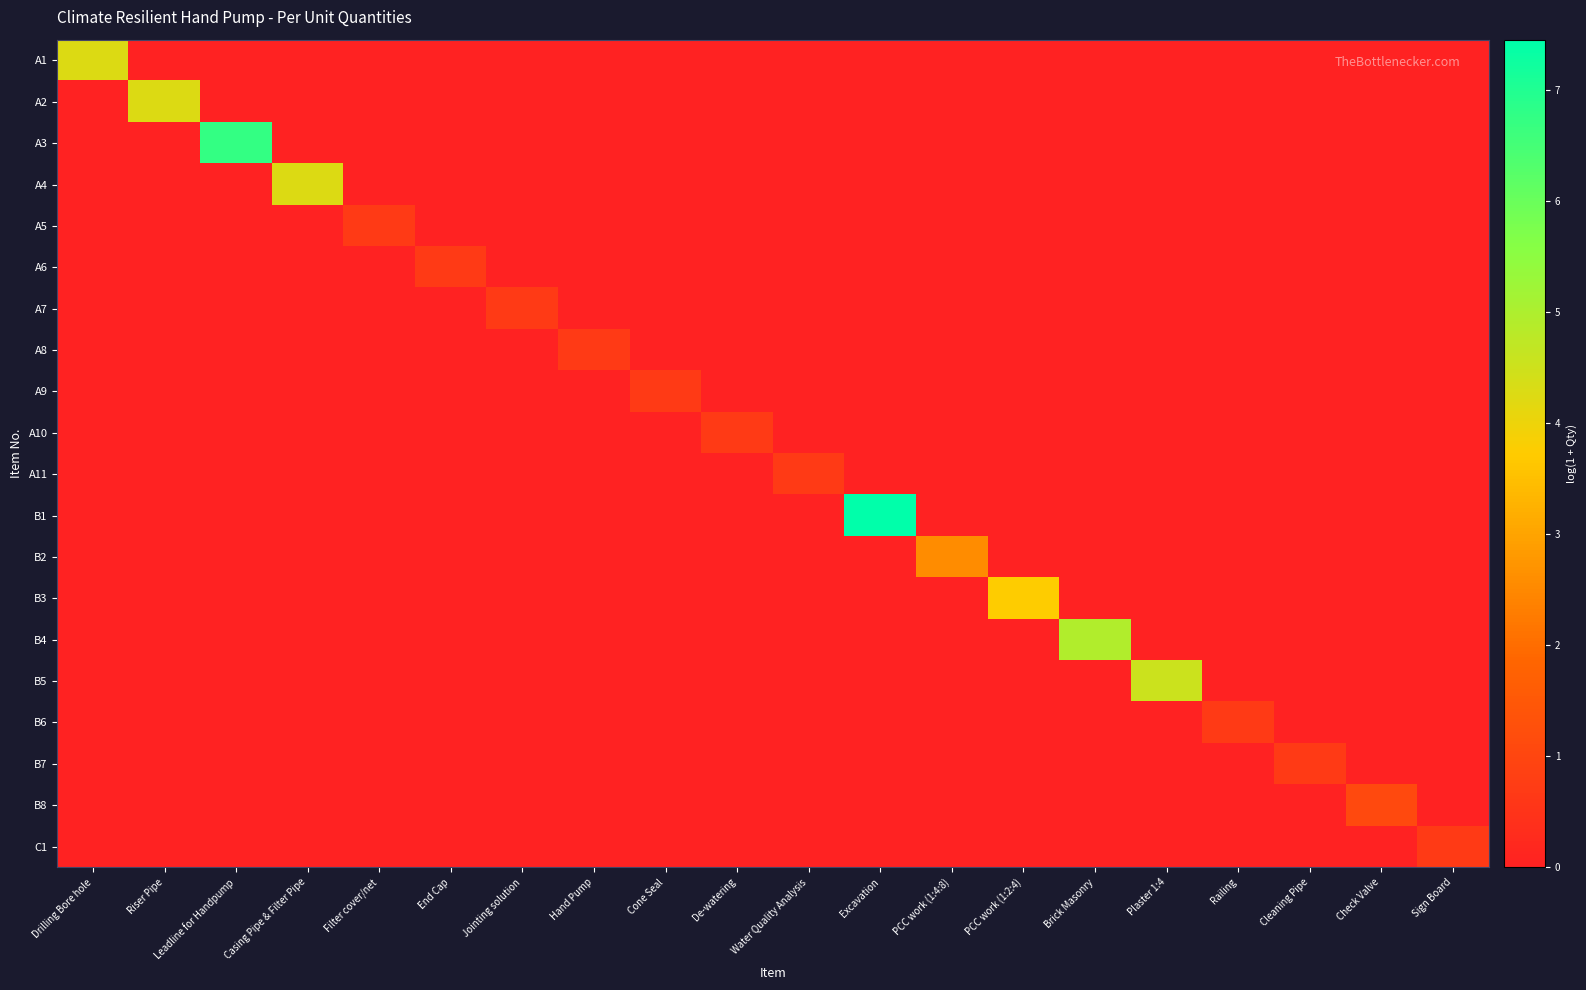

What is the difference between the highest and lowest values at Leadline for Handpump?

6.7